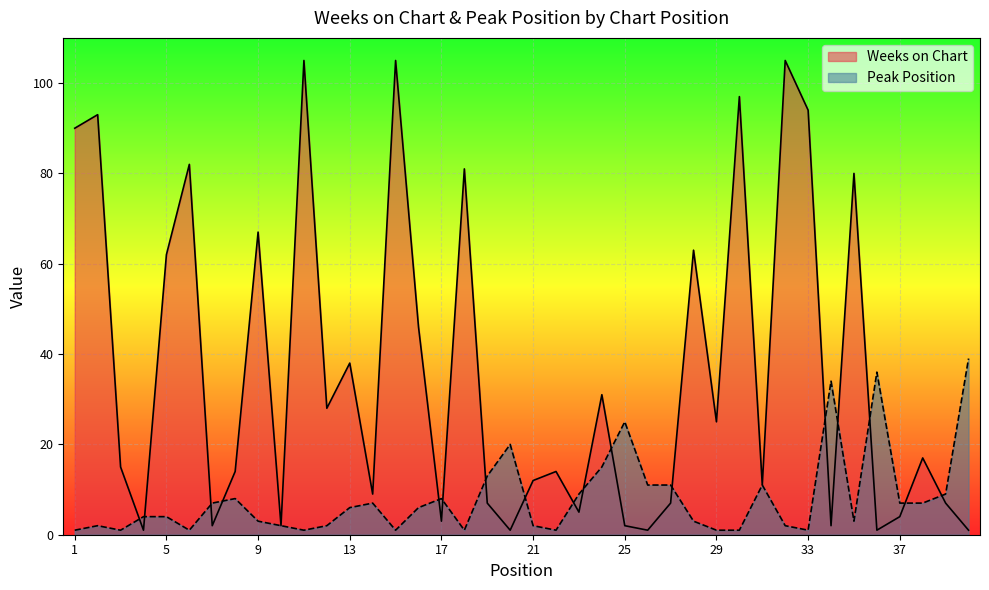

Reading right to left, list all the values displayed in this chart.

Weeks on Chart: 40=1	39=7	38=17	37=4	36=1	35=80	34=2	33=94	32=105	31=11	30=97	29=25	28=63	27=7	26=1	25=2	24=31	23=5	22=14	21=12	20=1	19=7	18=81	17=3	16=46	15=105	14=9	13=38	12=28	11=105	10=2	9=67	8=14	7=2	6=82	5=62	4=1	3=15	2=93	1=90
Peak Position: 40=39	39=9	38=7	37=7	36=36	35=3	34=34	33=1	32=2	31=11	30=1	29=1	28=3	27=11	26=11	25=25	24=15	23=9	22=1	21=2	20=20	19=13	18=1	17=8	16=6	15=1	14=7	13=6	12=2	11=1	10=2	9=3	8=8	7=7	6=1	5=4	4=4	3=1	2=2	1=1